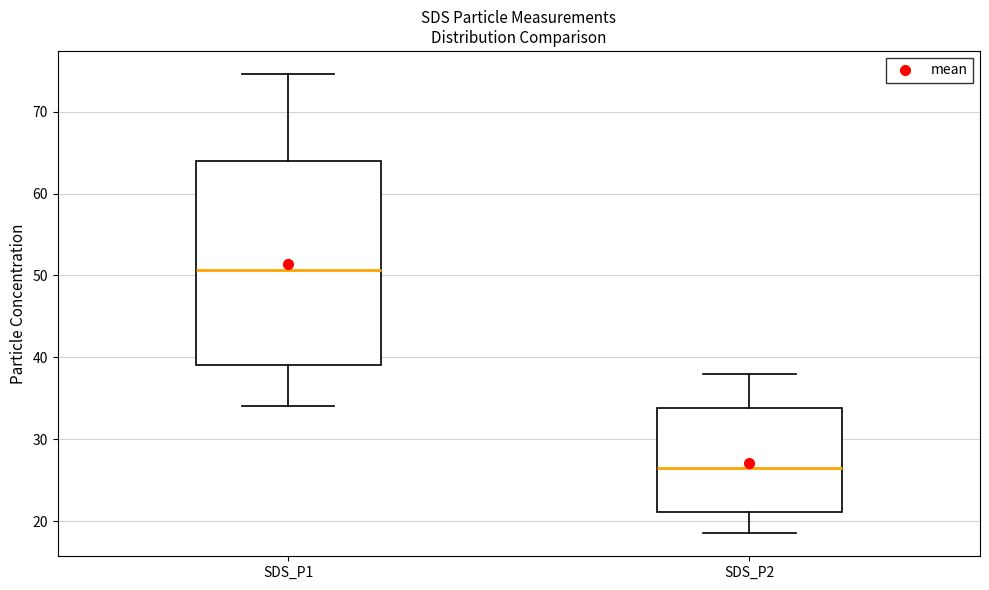

Reading left to right, transcribe this box plot: for each box, give where its median line is, the range the box spans, and where its two whiskers end, as read against the y-axis. The values are not printed on the chart, so give them approximately, as read against the axis.

SDS_P1: median 51, box 39 to 64, whiskers 34 to 75
SDS_P2: median 27, box 21 to 34, whiskers 19 to 38